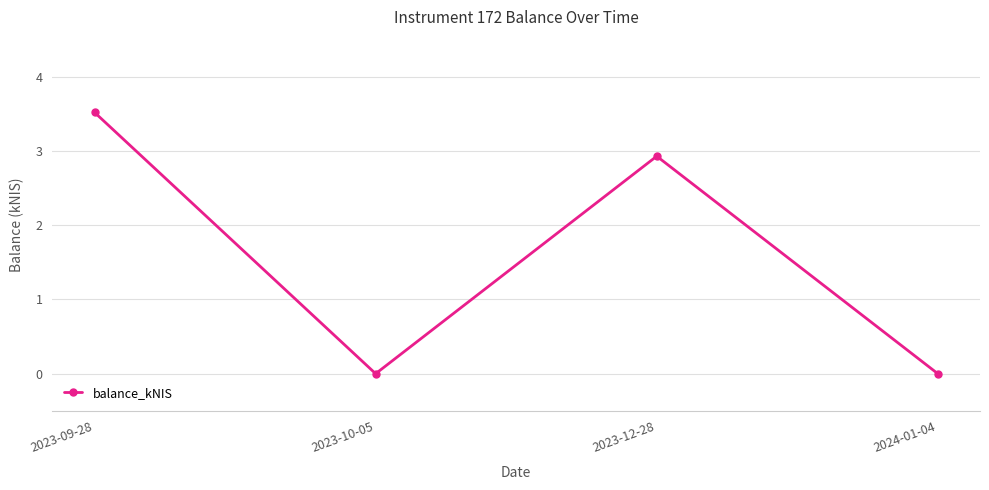

At which category does the data reach its first local valley?

2023-10-05